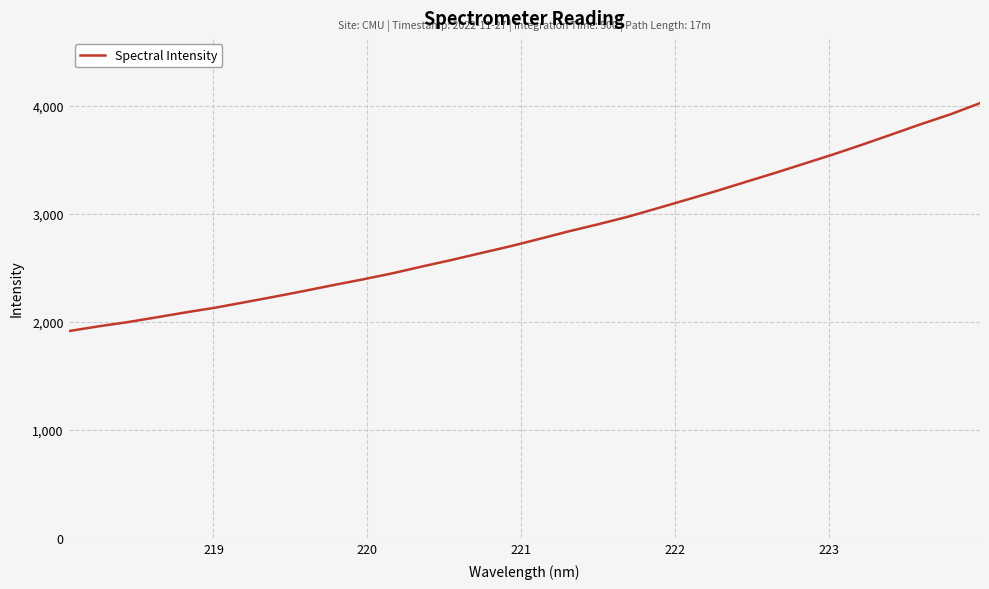

What is the minimum value shown in the chart?

1914.4